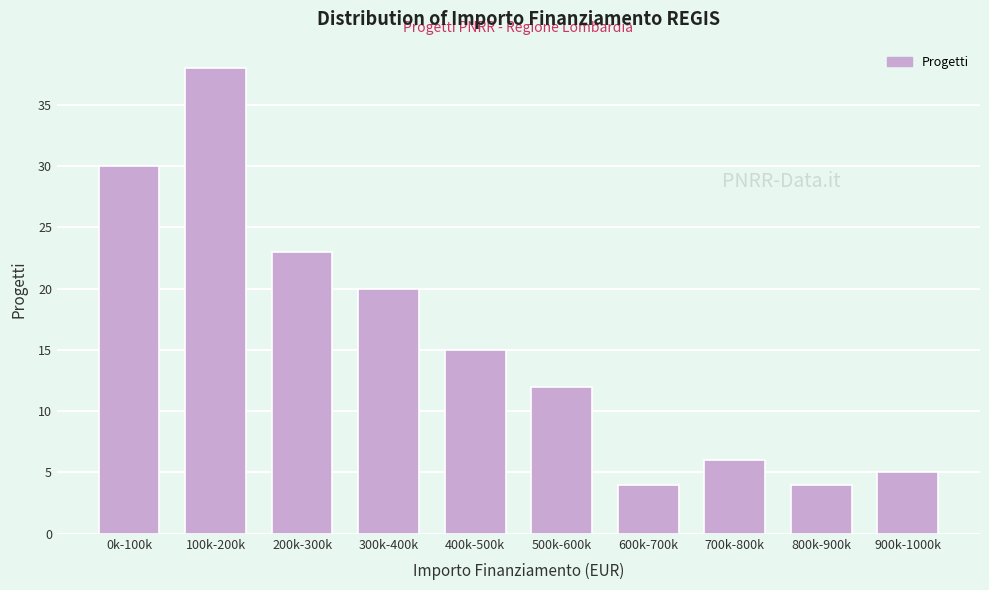

Reading left to right, transcribe all the data shown in this chart.

0k-100k=30	100k-200k=38	200k-300k=23	300k-400k=20	400k-500k=15	500k-600k=12	600k-700k=4	700k-800k=6	800k-900k=4	900k-1000k=5